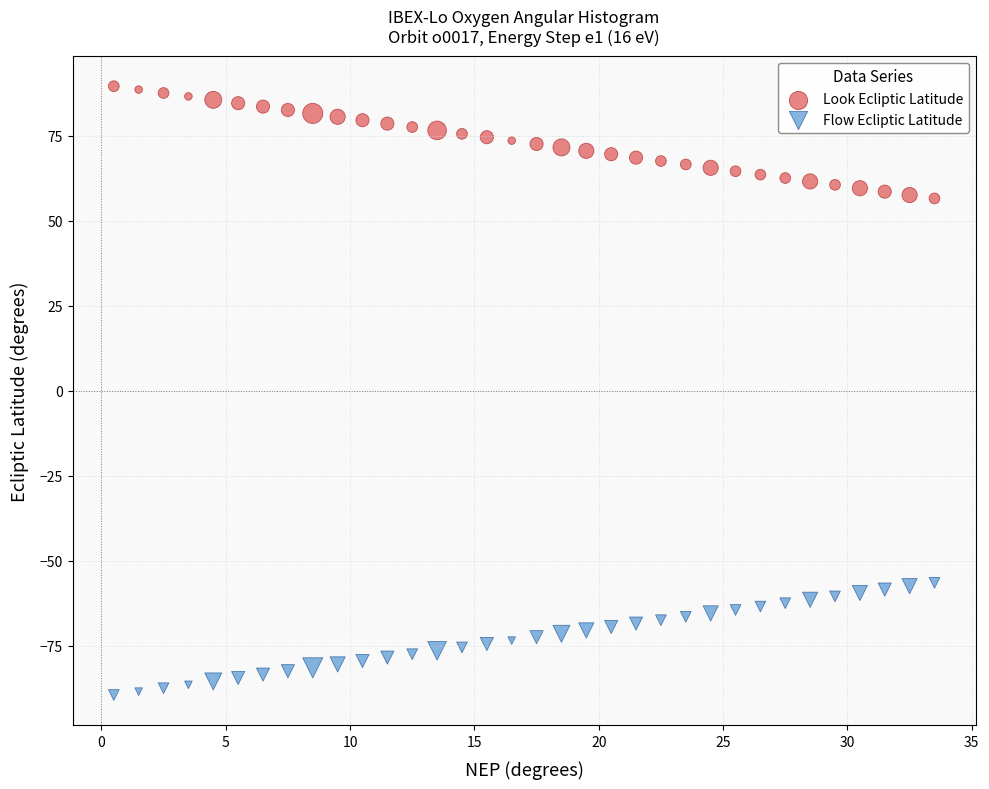

Across all data points, what is the range of X values (max minus min)?

33.0